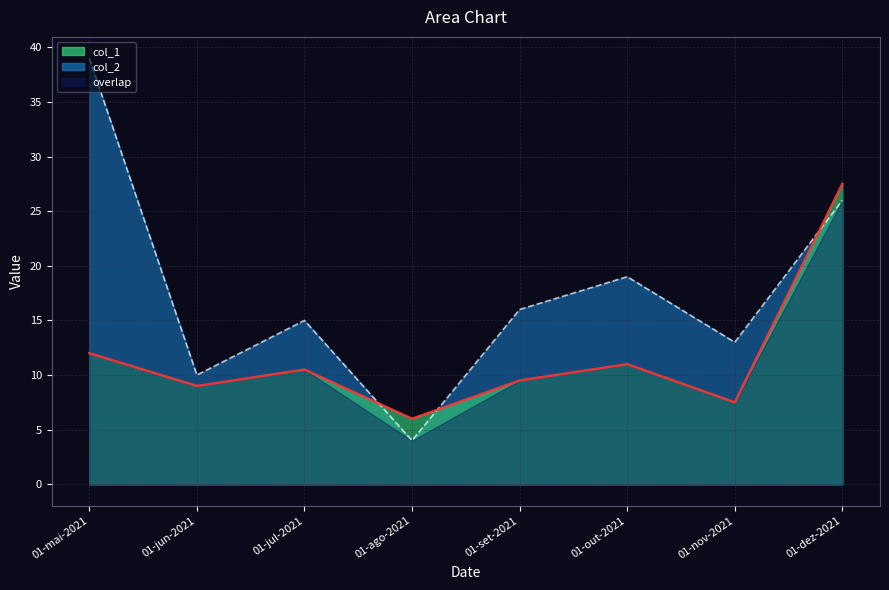

True or false: col_2 and col_1 intersect in this chart.

True